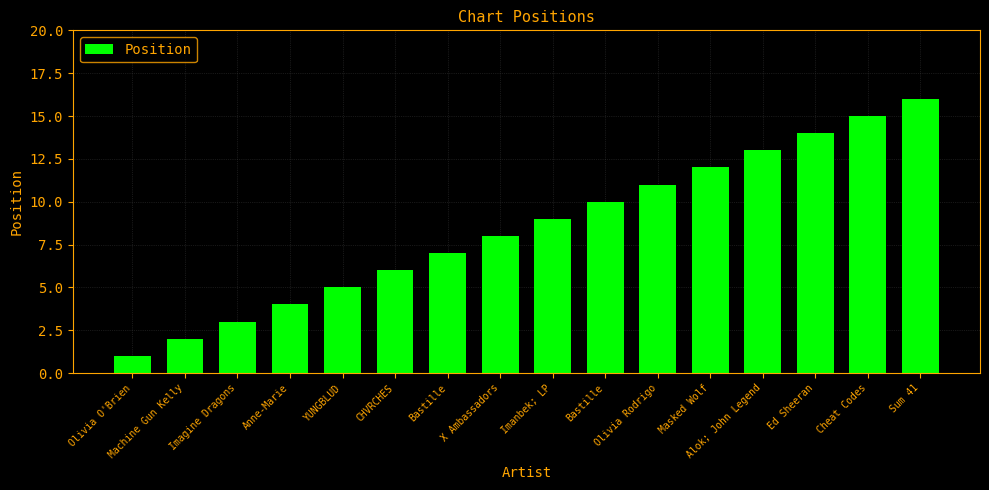

How many series are shown in this chart?

1